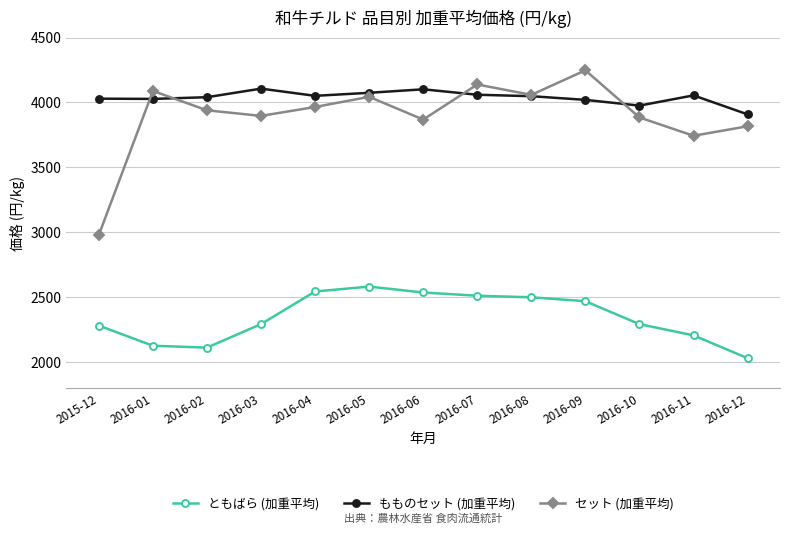

What is the spread (max minus min) of values at 2016-02?

1929.9